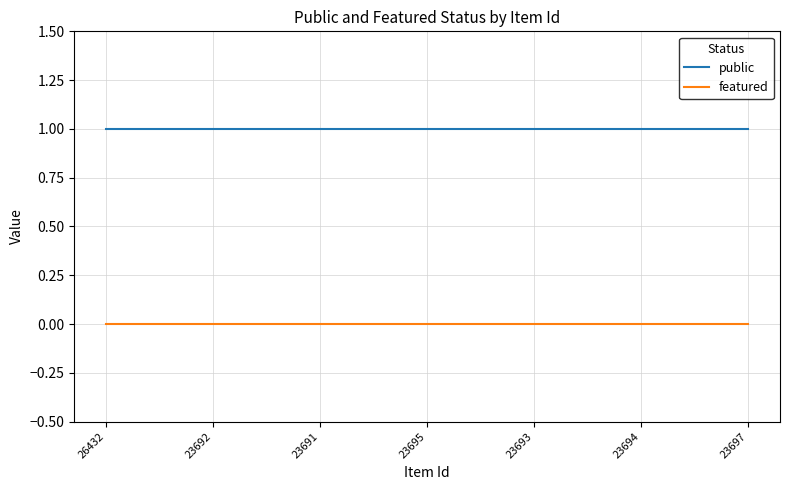

Reading left to right, transcribe all the data shown in this chart.

public: 26432=1	23692=1	23691=1	23695=1	23693=1	23694=1	23697=1
featured: 26432=0	23692=0	23691=0	23695=0	23693=0	23694=0	23697=0